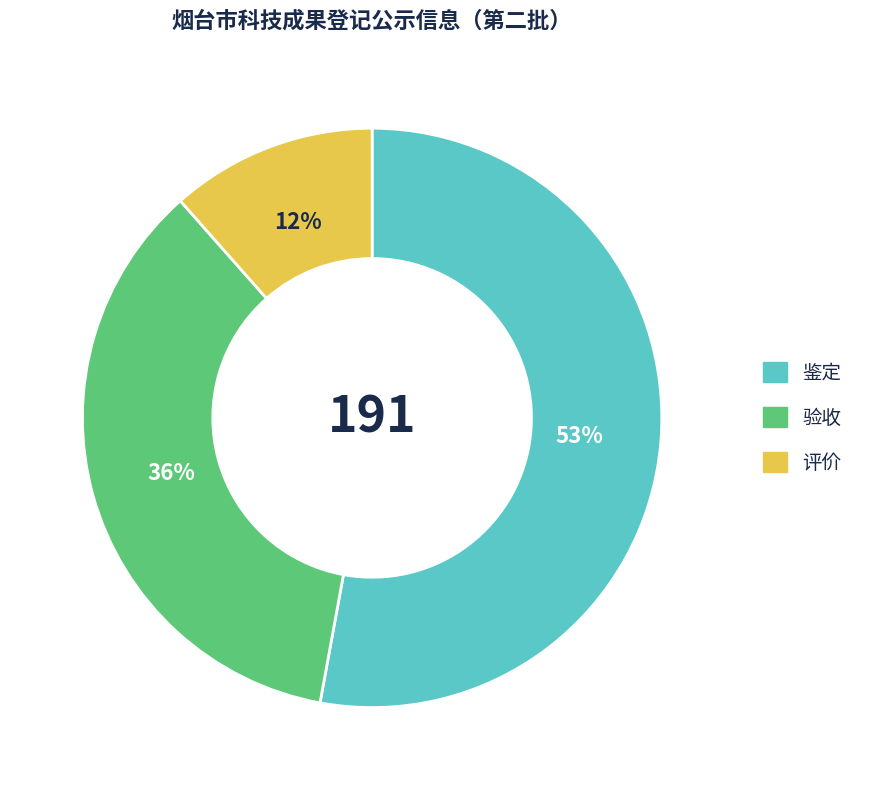

To the nearest percent, what is the average slice percentage?

33%